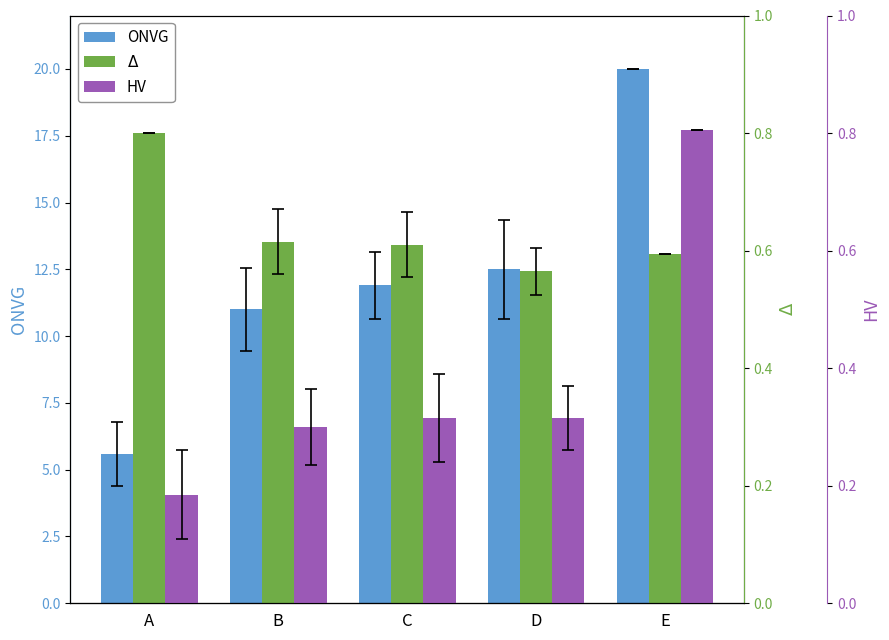

What is the average value of the HV series?

0.4